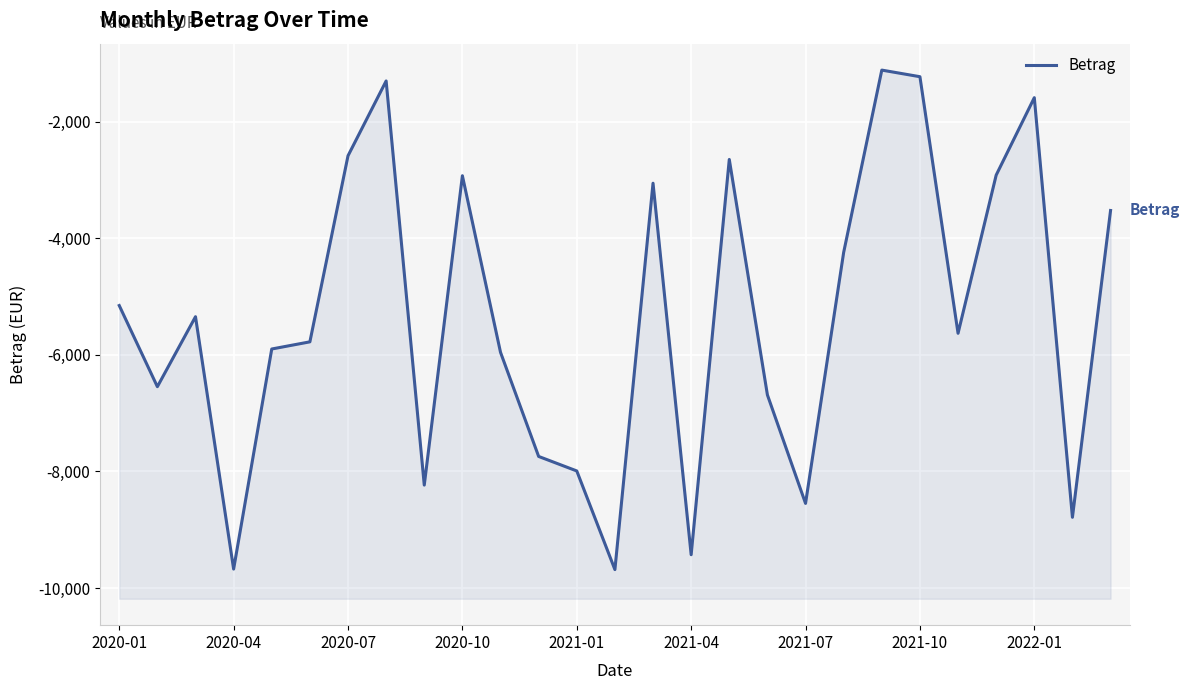

How many points are lower than both their immediate neighbors (excluding endpoints)?

8